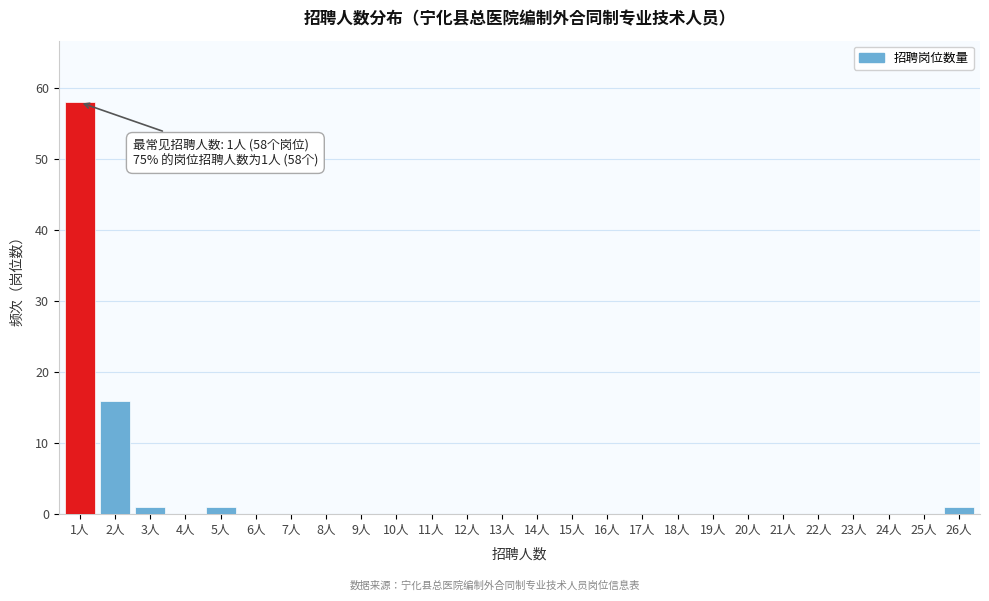

Reading right to left, what are all the values shown in this chart?

26人=1	25人=0	24人=0	23人=0	22人=0	21人=0	20人=0	19人=0	18人=0	17人=0	16人=0	15人=0	14人=0	13人=0	12人=0	11人=0	10人=0	9人=0	8人=0	7人=0	6人=0	5人=1	4人=0	3人=1	2人=16	1人=58